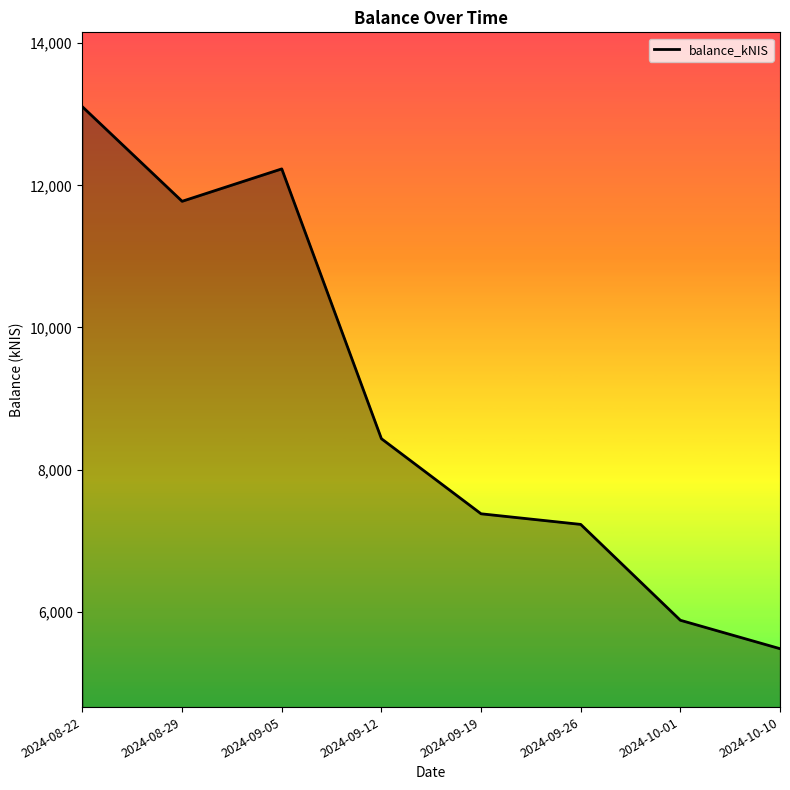

What is the difference between the second highest and minimum values?

6751.8